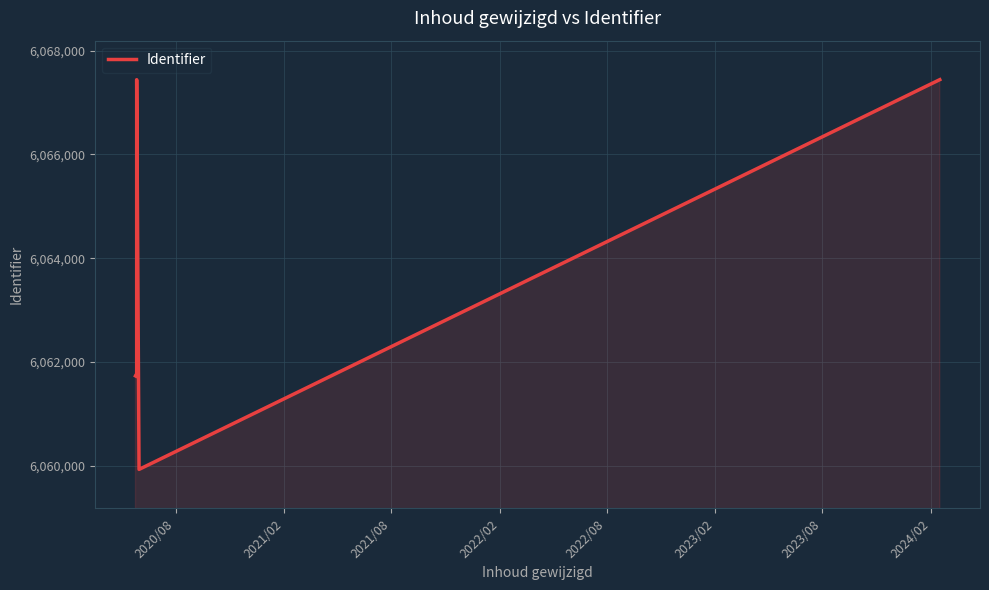

At which category does the chart reach its peak across all series?

2024/02